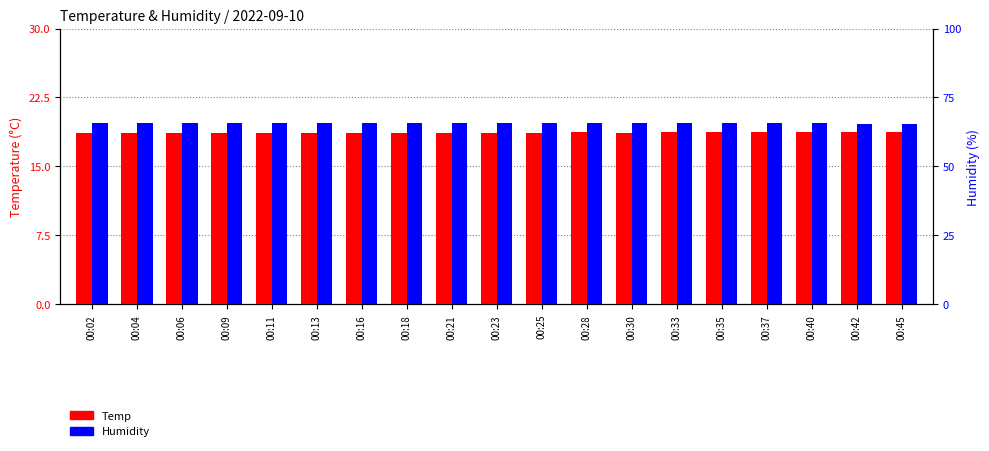

Rank the series by their maximum value, from highest to lowest.

Humidity, Temp